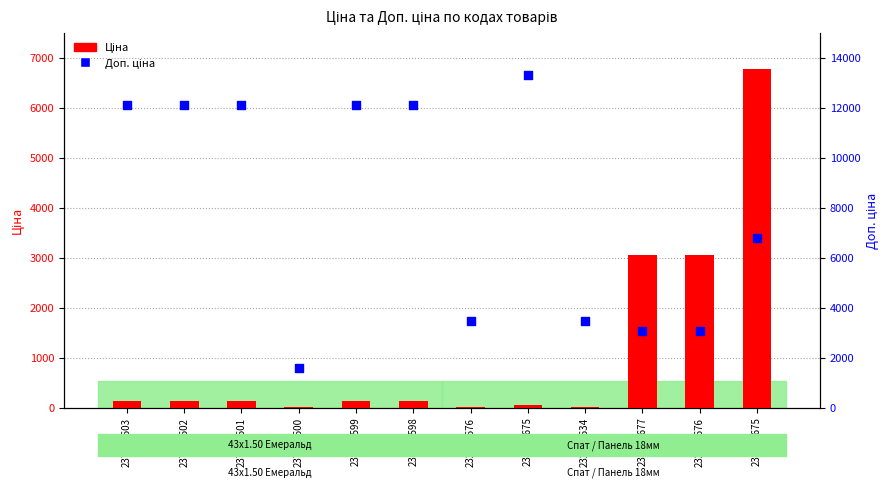

What are all the series names shown in the legend?

Ціна, Доп. ціна